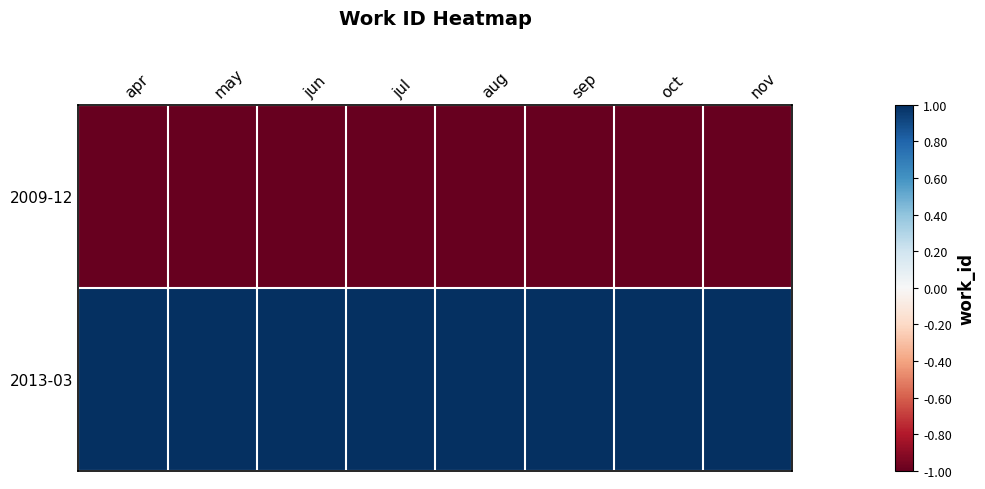

Reading left to right, extract all data points from this chart.

2009-12: apr=-1	may=-1	jun=-1	jul=-1	aug=-1	sep=-1	oct=-1	nov=-1
2013-03: apr=1	may=1	jun=1	jul=1	aug=1	sep=1	oct=1	nov=1